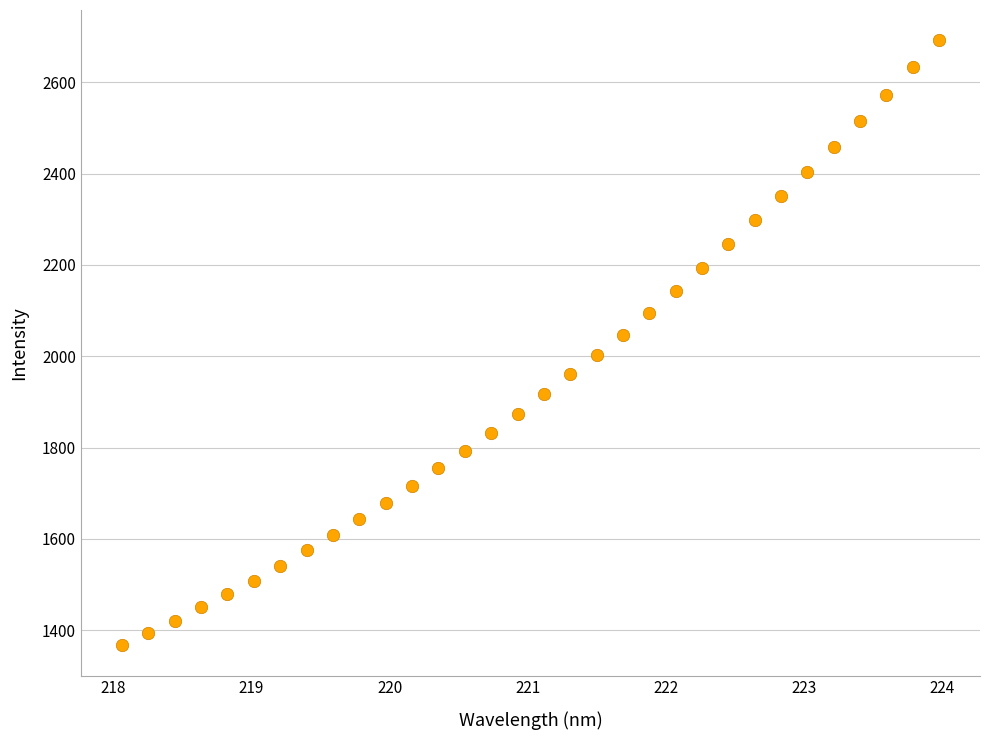

What is the range of X values (max minus min)?

5.9